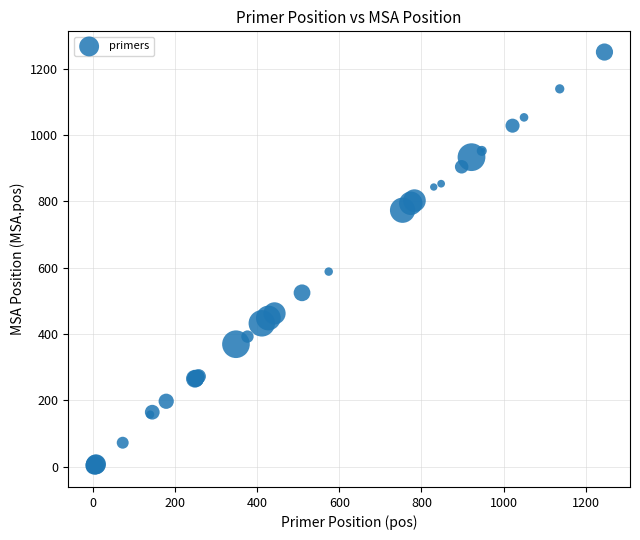

What Y value in the scatter plot is closest to 625?

588